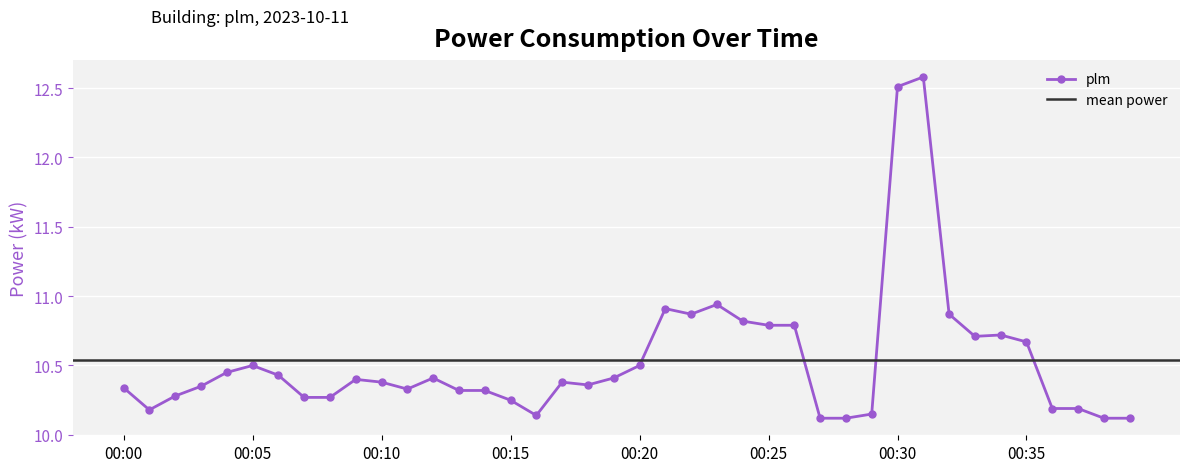

Reading left to right, what are all the values shown in this chart?

00:00=10.3	00:01=10.2	00:02=10.3	00:03=10.3	00:04=10.4	00:05=10.5	00:06=10.4	00:07=10.3	00:08=10.3	00:09=10.4	00:10=10.4	00:11=10.3	00:12=10.4	00:13=10.3	00:14=10.3	00:15=10.2	00:16=10.1	00:17=10.4	00:18=10.4	00:19=10.4	00:20=10.5	00:21=10.9	00:22=10.9	00:23=10.9	00:24=10.8	00:25=10.8	00:26=10.8	00:27=10.1	00:28=10.1	00:29=10.2	00:30=12.5	00:31=12.6	00:32=10.9	00:33=10.7	00:34=10.7	00:35=10.7	00:36=10.2	00:37=10.2	00:38=10.1	00:39=10.1